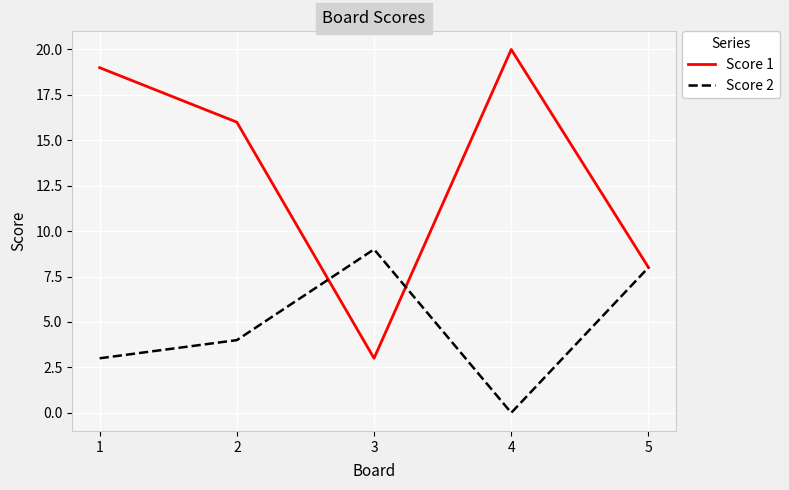

Where is the first local minimum for Score 2?

4